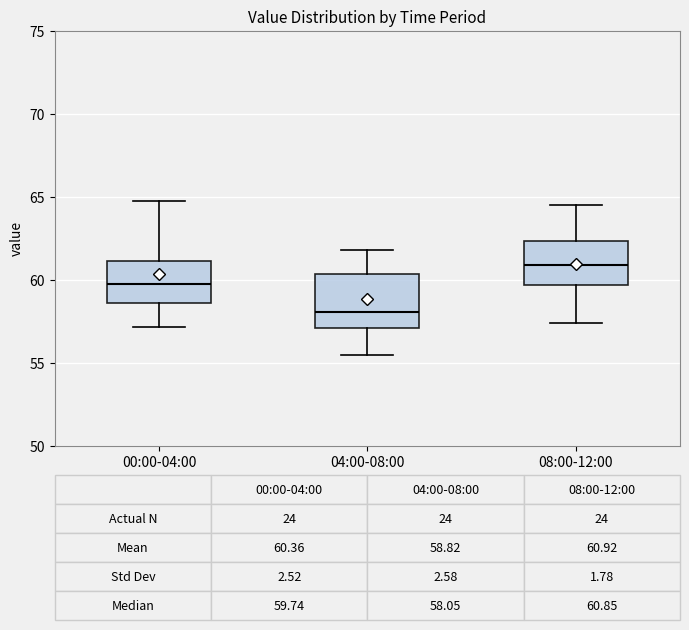

Which box's median line is the lowest?

04:00-08:00